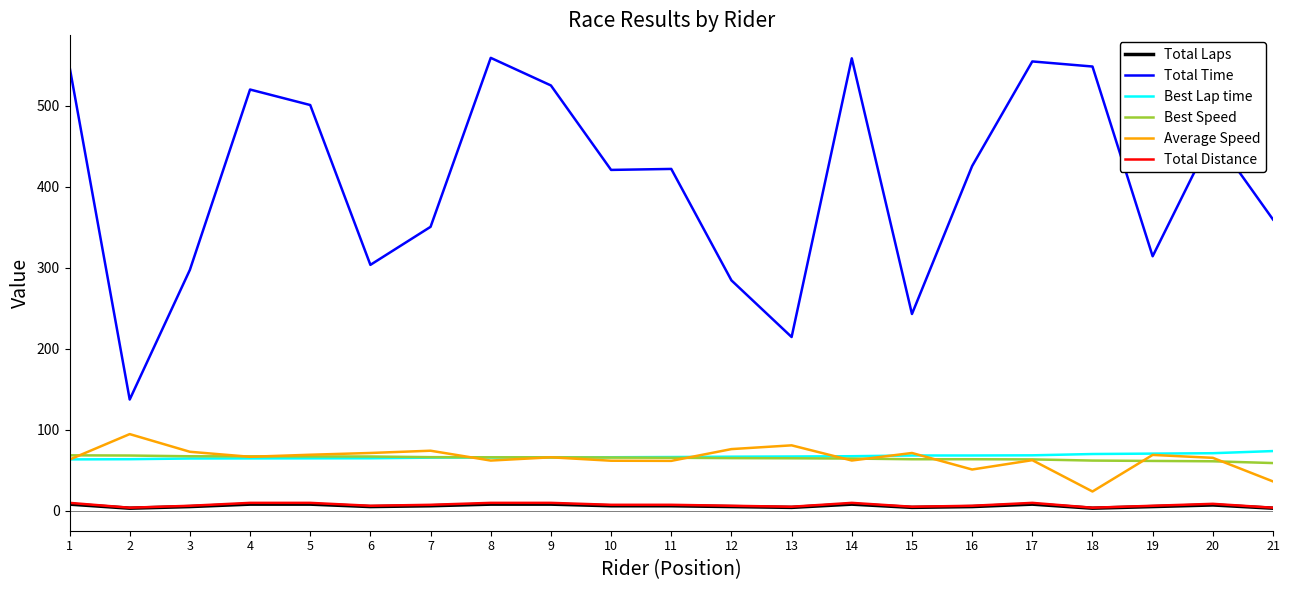

What is the difference between the maximum and minimum values in the Average Speed series?

70.9